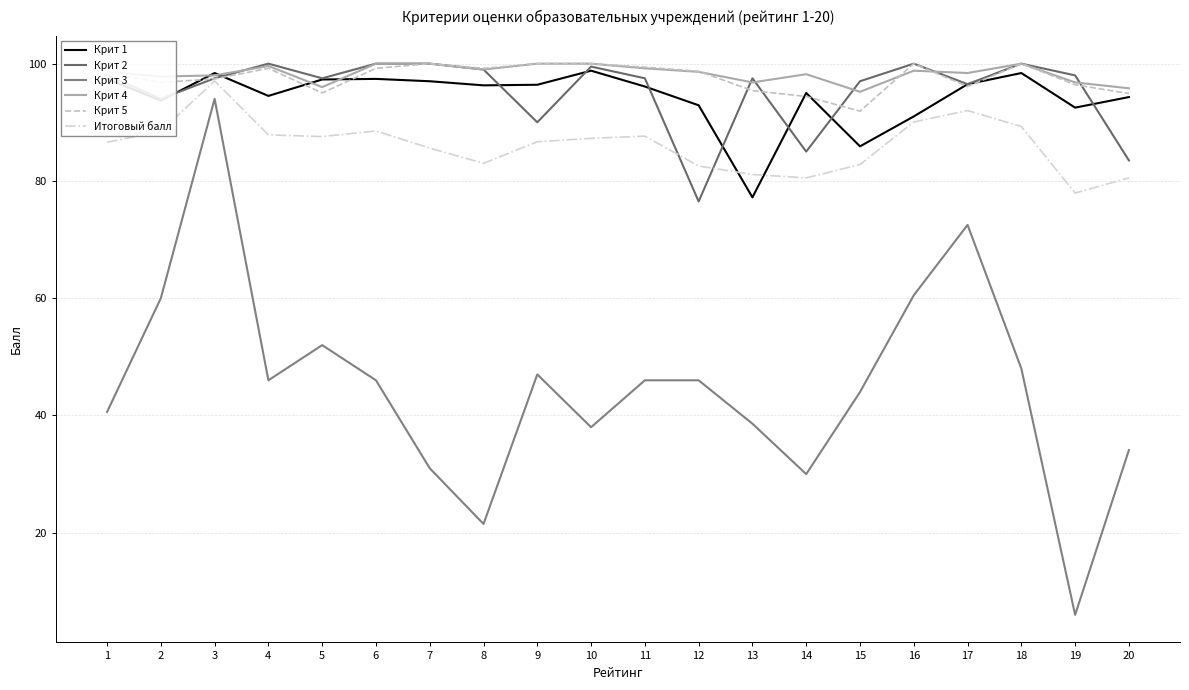

Which series has the largest range (max minus min)?

Крит 3